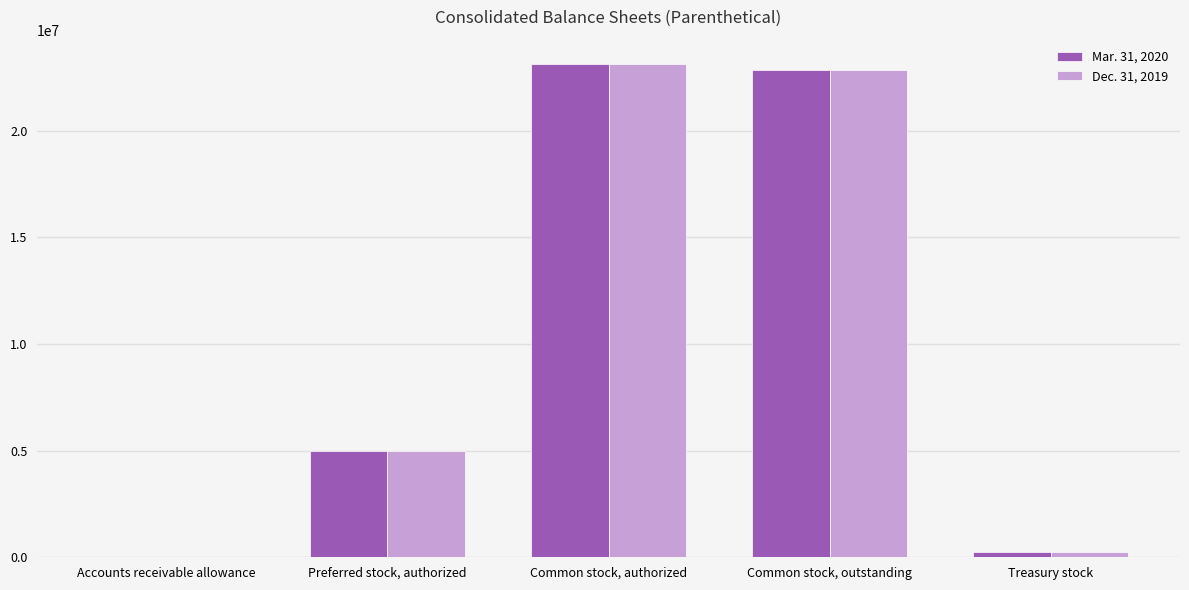

Is it true that Mar. 31, 2020 equals 22858000 at Common stock, outstanding?

True